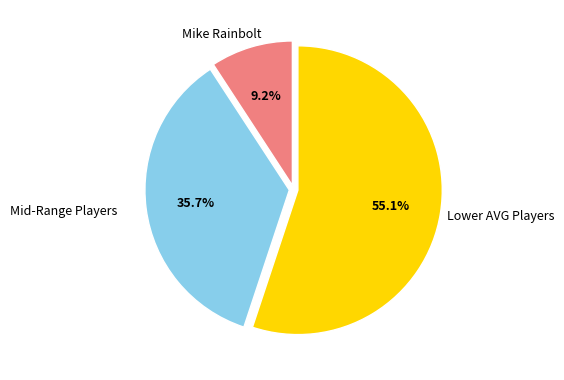

How many slices are in this pie chart?

3